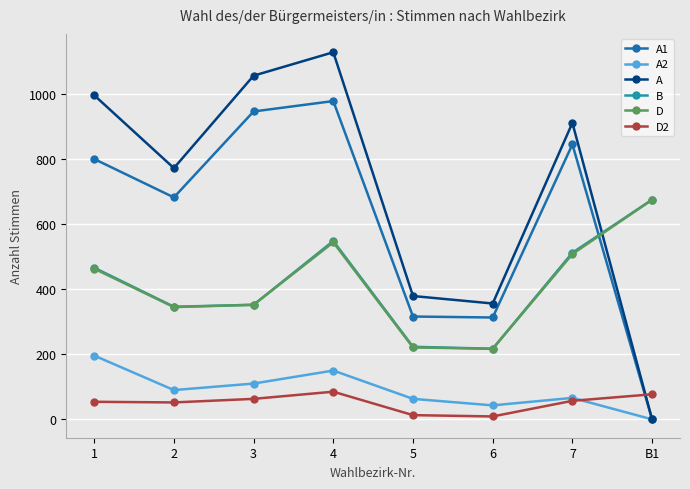

At which category is the sum across all series the highest?

4